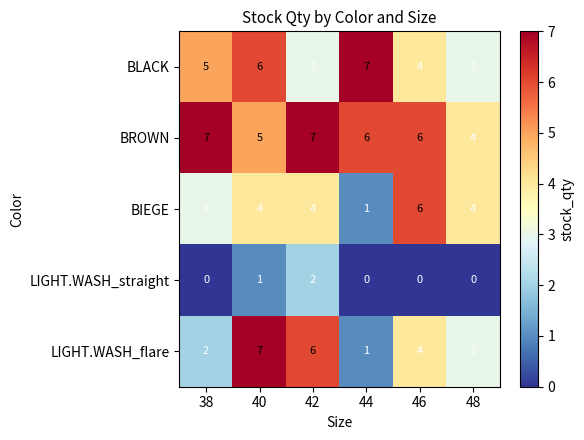

Is it true that LIGHT.WASH_straight equals 1 at 40?

True